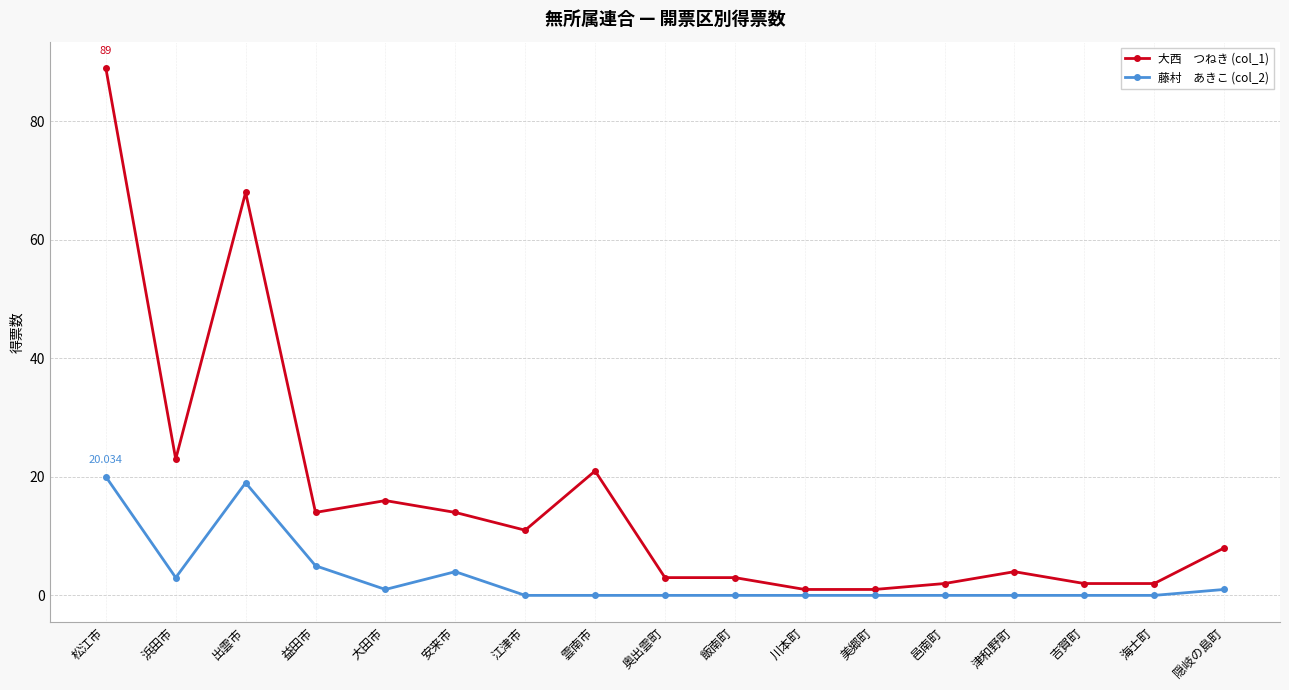

At which category is the sum across all series the highest?

松江市